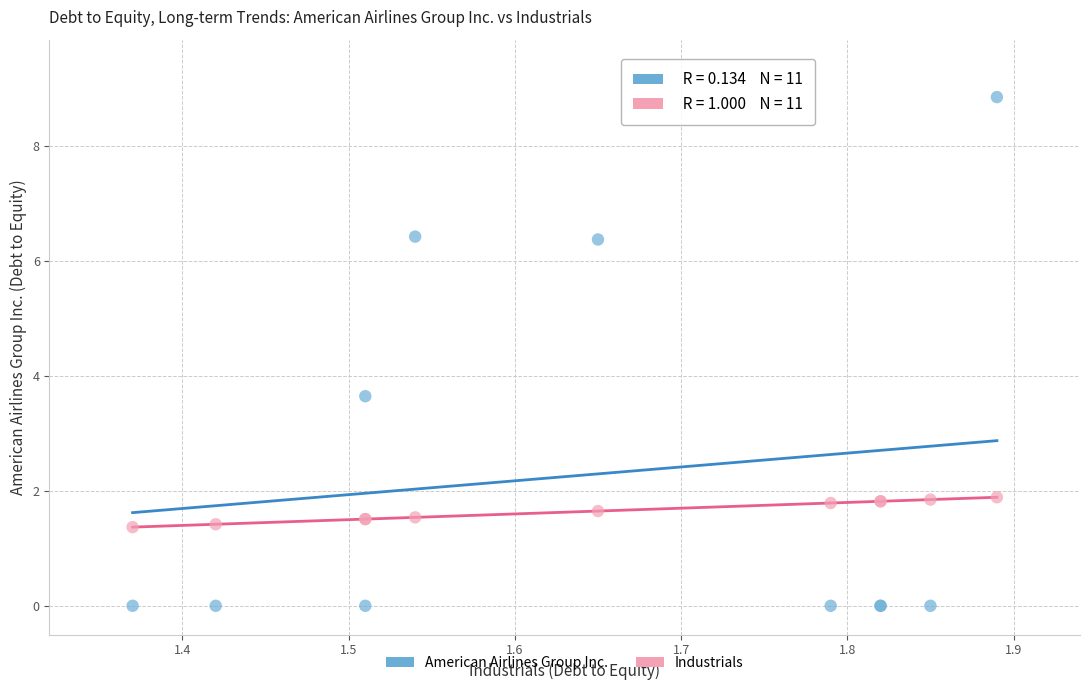

What is the X range (max minus min) for the scatter plot?

0.5